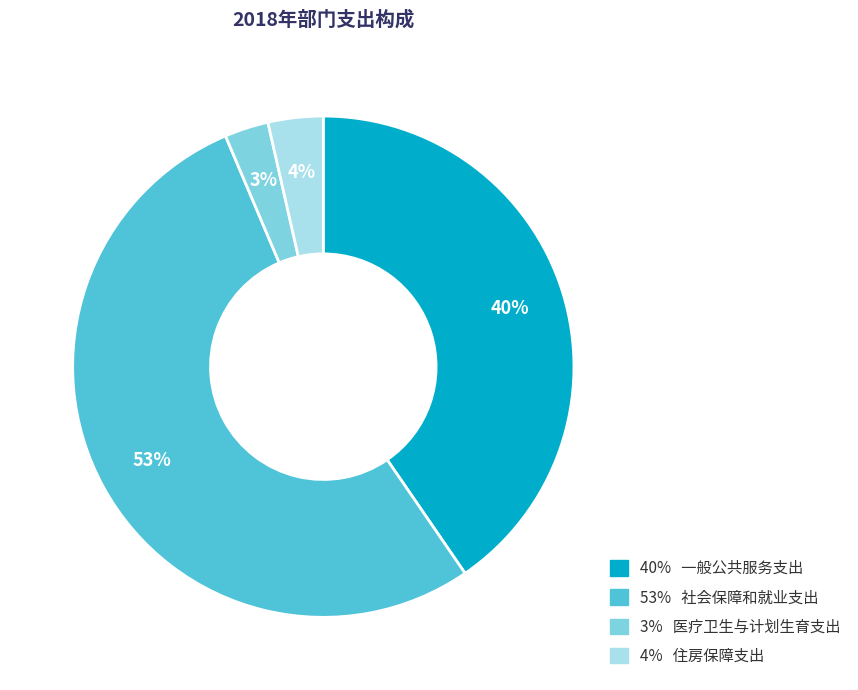

How many segments does this pie chart have?

4